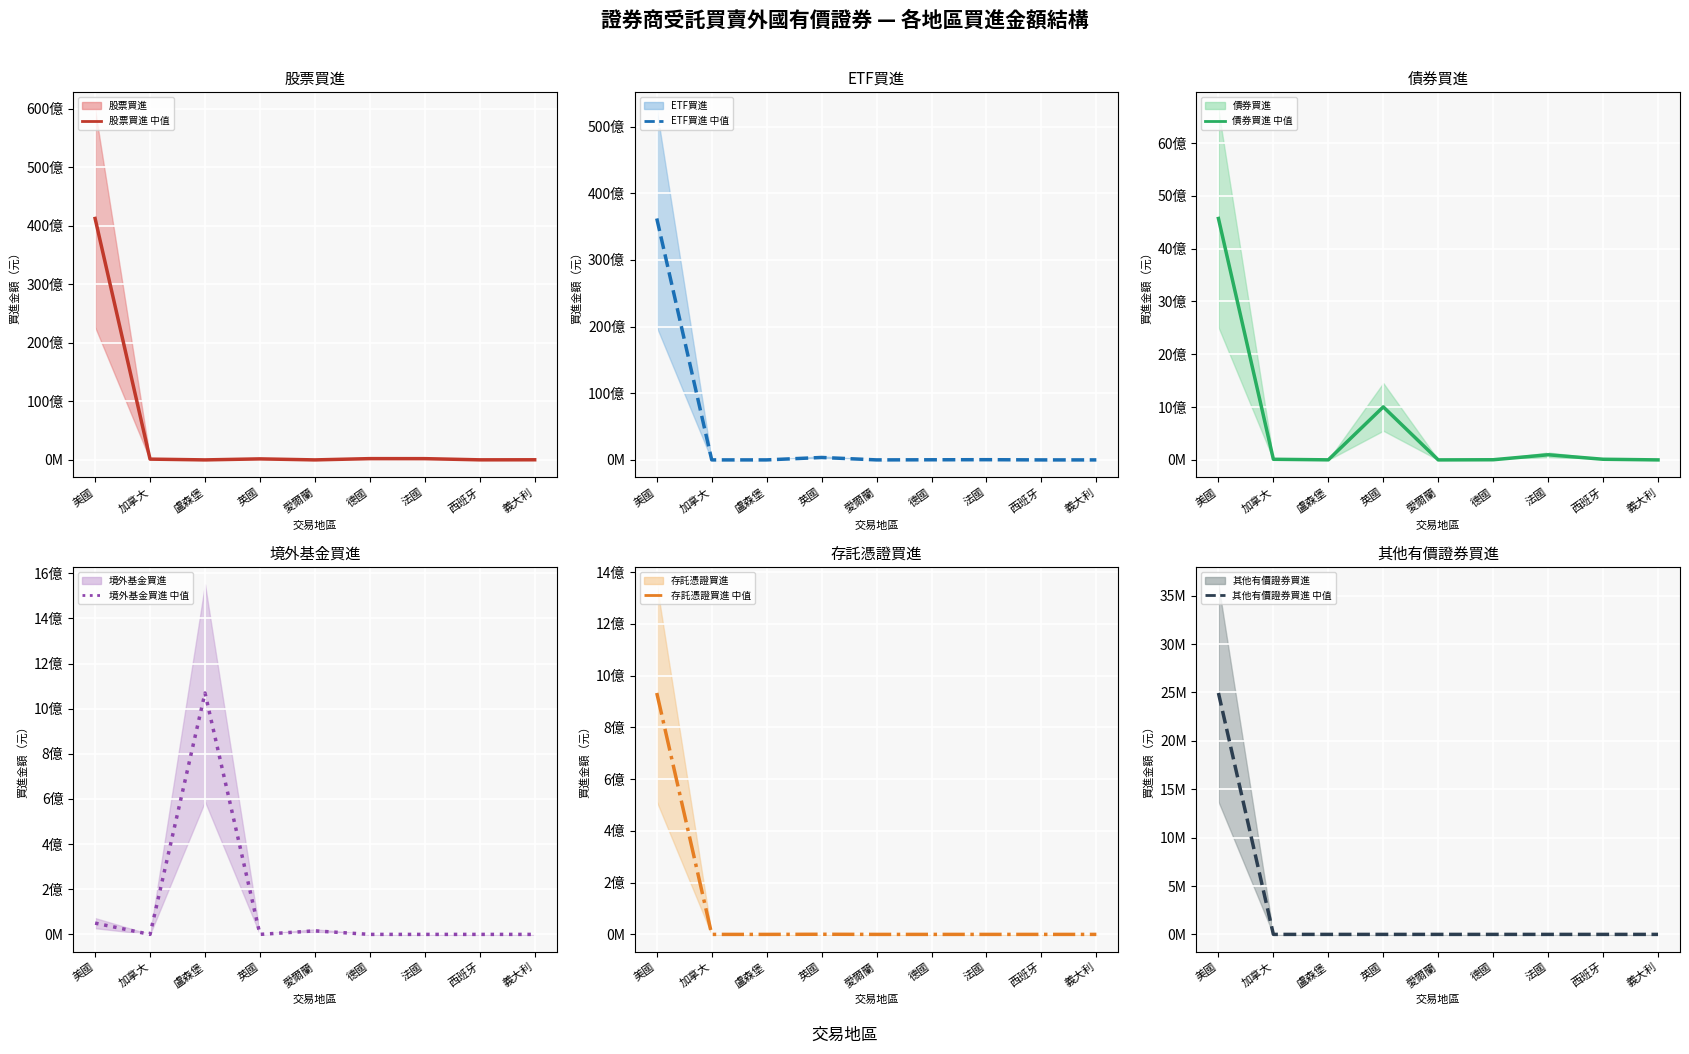

Which category has the lowest value across all series?

盧森堡